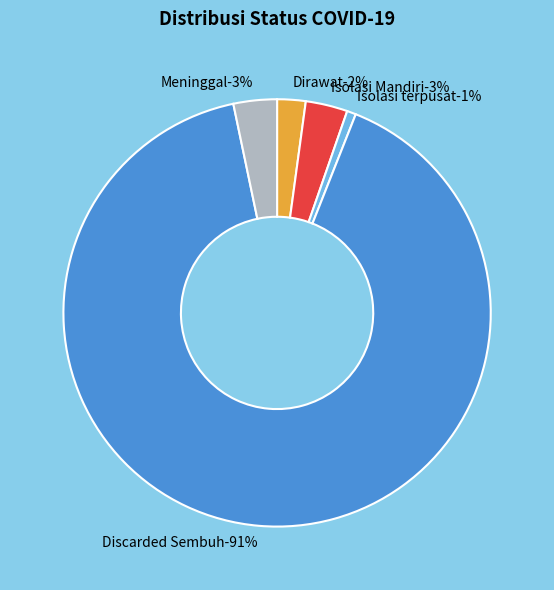

What portion of the pie excludes Isolasi Mandiri?

96.8%